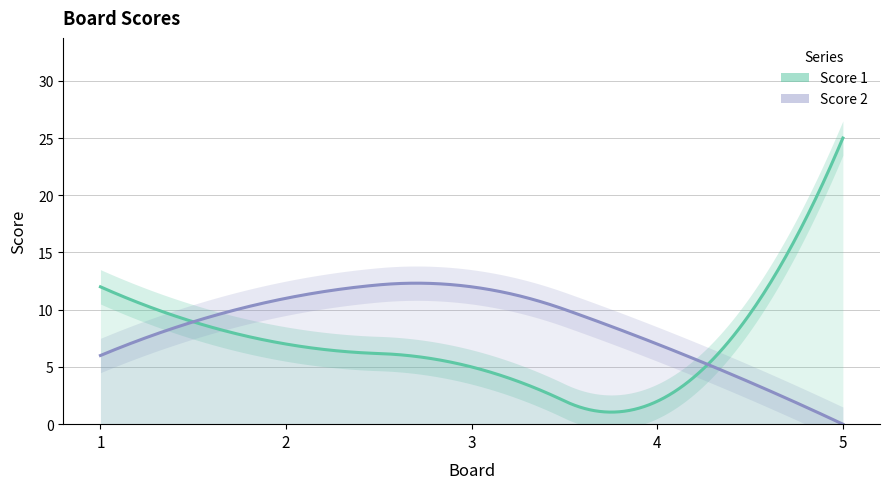

How many categories are shown in the chart?

5